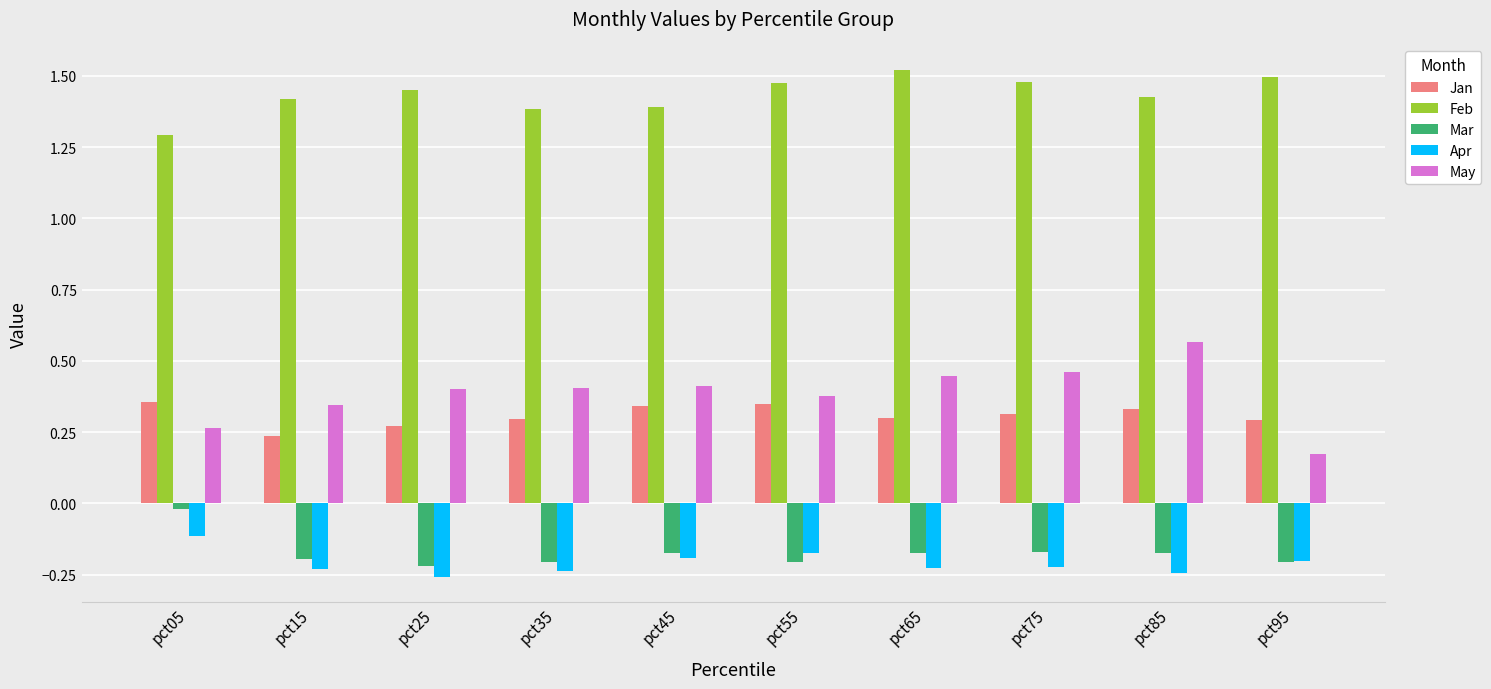

Is the value of Apr at pct45 greater than the value of Feb at pct25?

No